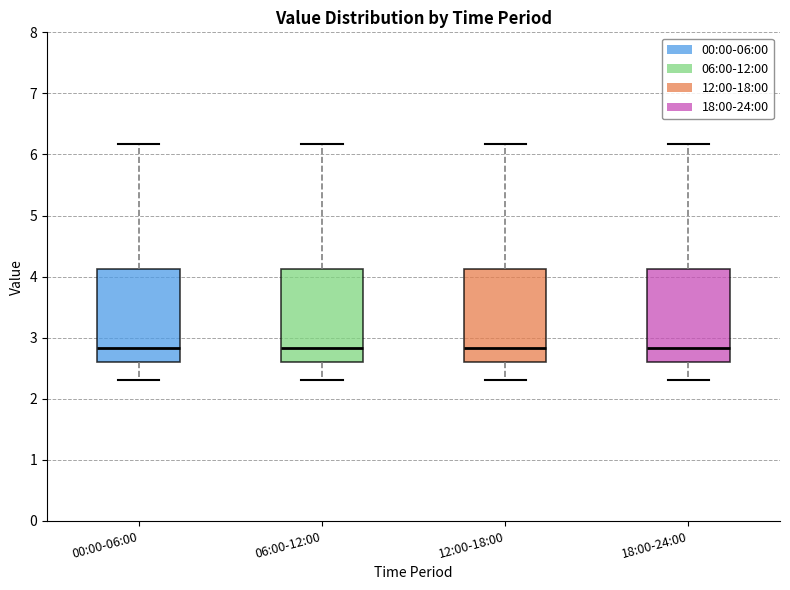

Reading left to right, transcribe this box plot: for each box, give where its median line is, the range the box spans, and where its two whiskers end, as read against the y-axis. The values are not printed on the chart, so give them approximately, as read against the axis.

00:00-06:00: median 2.8, box 2.6 to 4.1, whiskers 2.3 to 6.2
06:00-12:00: median 2.8, box 2.6 to 4.1, whiskers 2.3 to 6.2
12:00-18:00: median 2.8, box 2.6 to 4.1, whiskers 2.3 to 6.2
18:00-24:00: median 2.8, box 2.6 to 4.1, whiskers 2.3 to 6.2